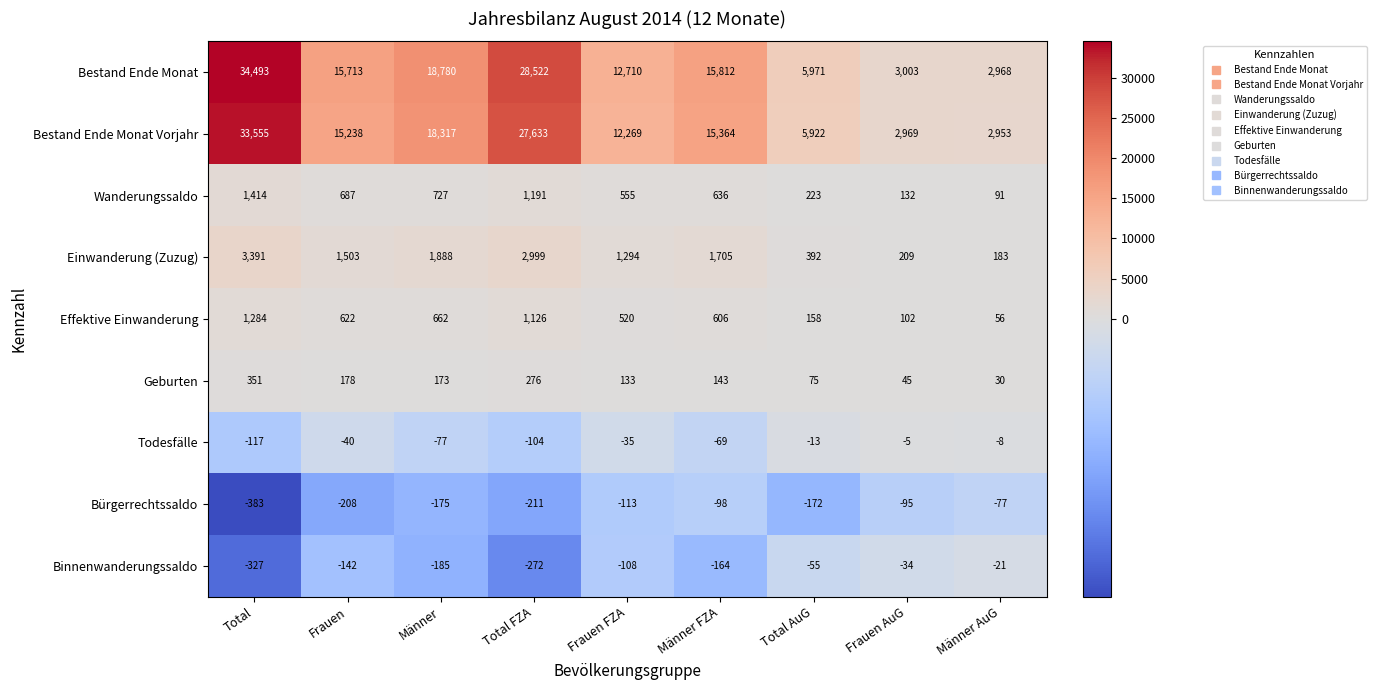

What is the difference between the highest and lowest values at Total AuG?

6143